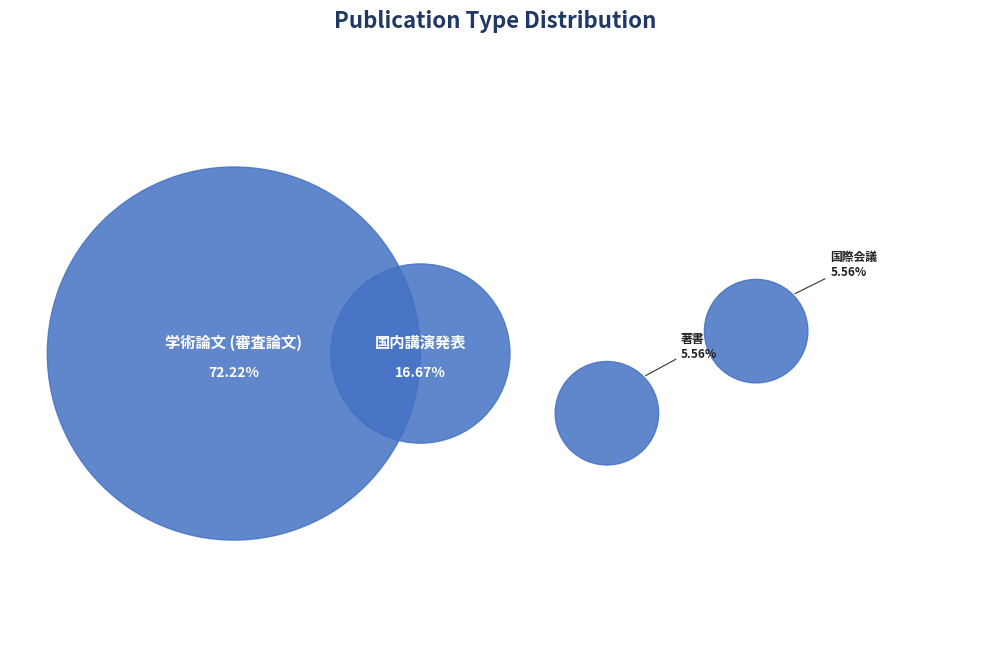

True or false: 国内講演発表 accounts for 17% of the total.

True